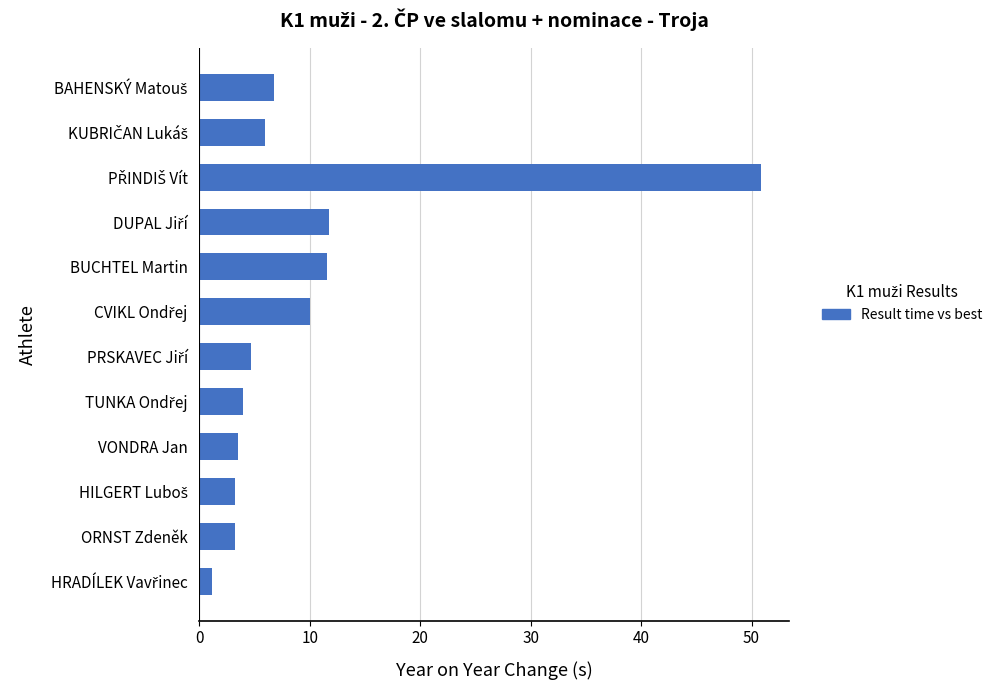

What is the difference between the second highest and minimum values?

10.6